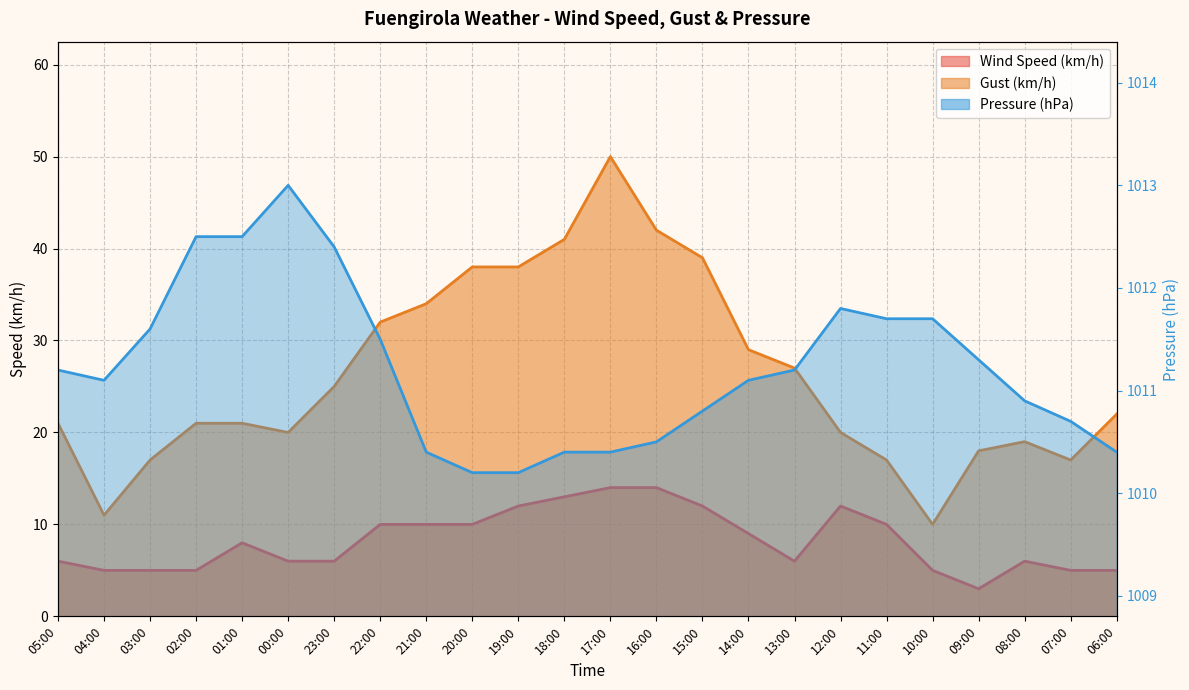

Reading left to right, transcribe all the data shown in this chart.

Wind Speed (km/h): 05:00=6.0	04:00=5.0	03:00=5.0	02:00=5.0	01:00=8.0	00:00=6.0	23:00=6.0	22:00=10.0	21:00=10.0	20:00=10.0	19:00=12.0	18:00=13.0	17:00=14.0	16:00=14.0	15:00=12.0	14:00=9.0	13:00=6.0	12:00=12.0	11:00=10.0	10:00=5.0	09:00=3.0	08:00=6.0	07:00=5.0	06:00=5.0
Gust (km/h): 05:00=21.0	04:00=11.0	03:00=17.0	02:00=21.0	01:00=21.0	00:00=20.0	23:00=25.0	22:00=32.0	21:00=34.0	20:00=38.0	19:00=38.0	18:00=41.0	17:00=50.0	16:00=42.0	15:00=39.0	14:00=29.0	13:00=27.0	12:00=20.0	11:00=17.0	10:00=10.0	09:00=18.0	08:00=19.0	07:00=17.0	06:00=22.0
Pressure (hPa): 05:00=1011.2	04:00=1011.1	03:00=1011.6	02:00=1012.5	01:00=1012.5	00:00=1013.0	23:00=1012.4	22:00=1011.5	21:00=1010.4	20:00=1010.2	19:00=1010.2	18:00=1010.4	17:00=1010.4	16:00=1010.5	15:00=1010.8	14:00=1011.1	13:00=1011.2	12:00=1011.8	11:00=1011.7	10:00=1011.7	09:00=1011.3	08:00=1010.9	07:00=1010.7	06:00=1010.4